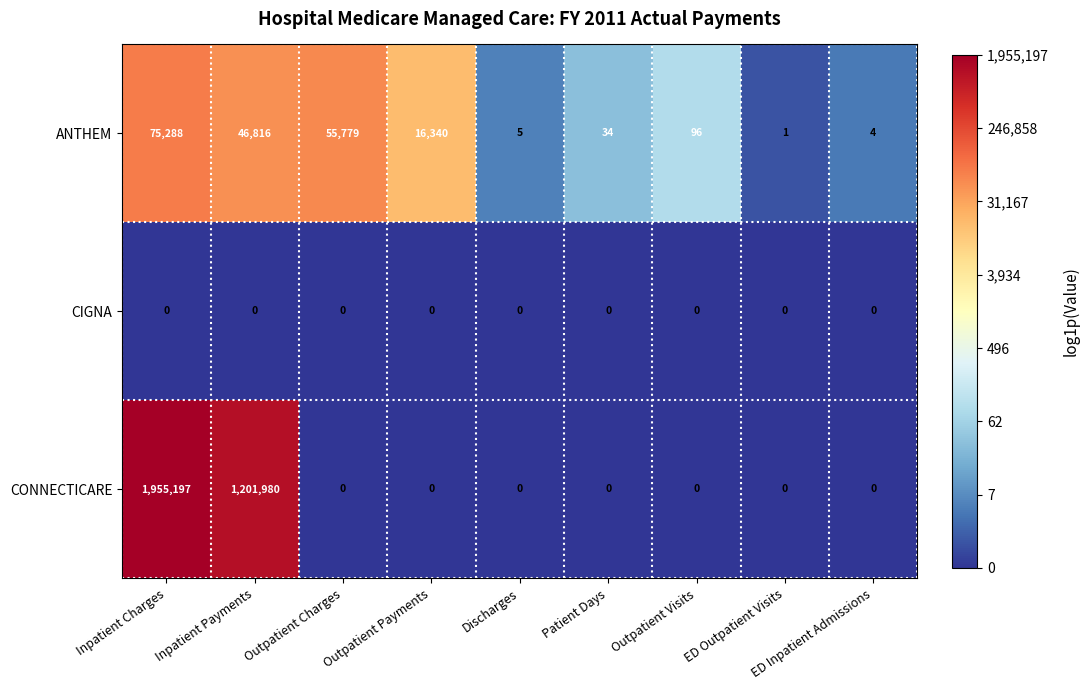

At which label is CONNECTICARE closest to 977598?

Inpatient Payments